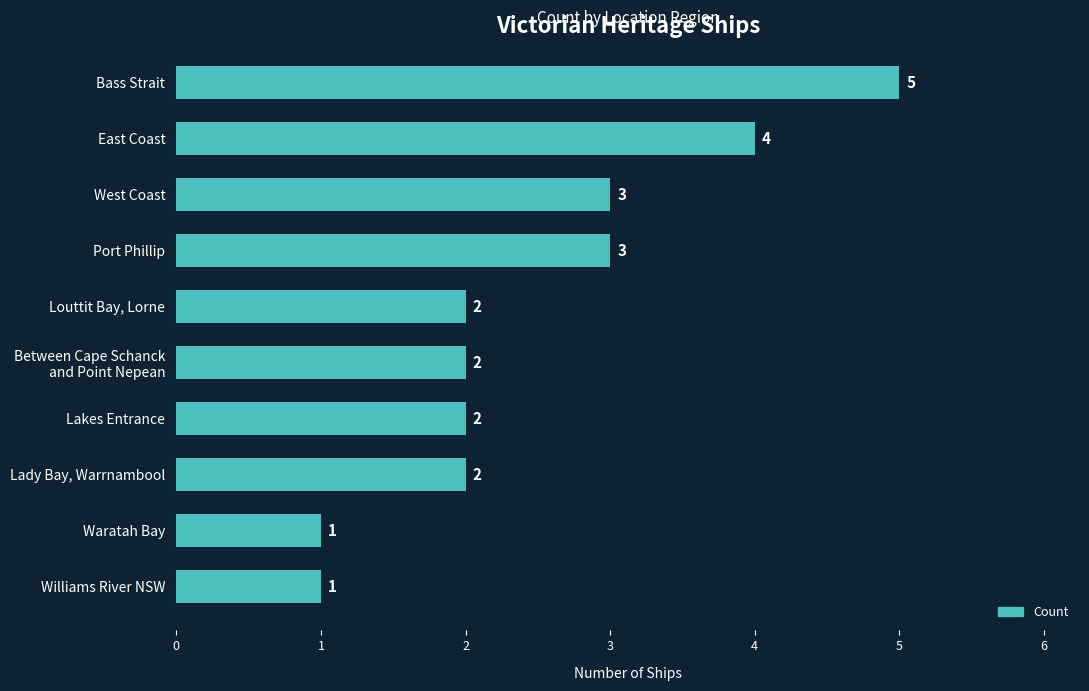

The chart shows a value of 1 at Louttit Bay, Lorne. True or false?

False